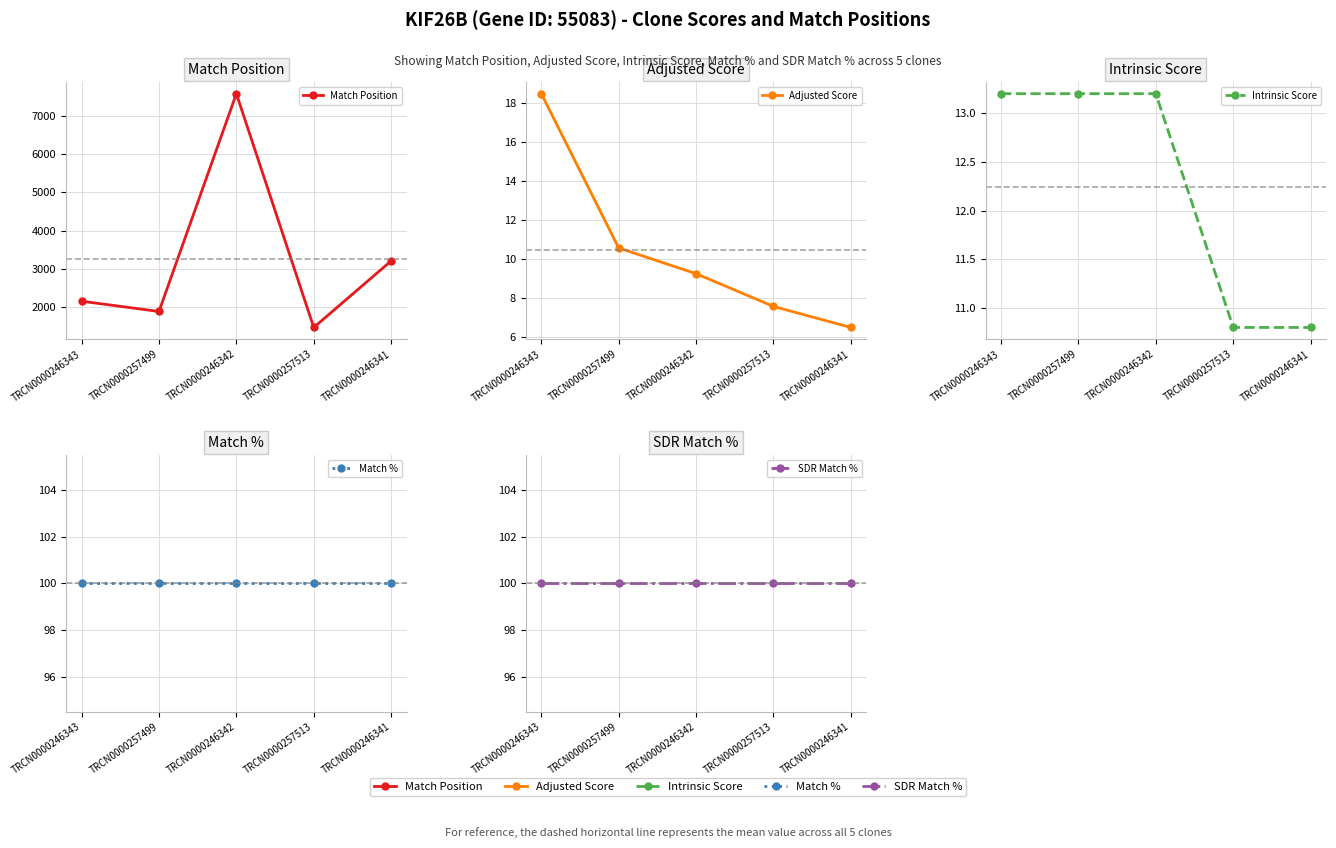

Reading left to right, what are all the values shown in this chart?

Match Position: TRCN0000246343=2156.0	TRCN0000257499=1888.0	TRCN0000246342=7572.0	TRCN0000257513=1471.0	TRCN0000246341=3208.0
Adjusted Score: TRCN0000246343=18.5	TRCN0000257499=10.6	TRCN0000246342=9.2	TRCN0000257513=7.6	TRCN0000246341=6.5
Intrinsic Score: TRCN0000246343=13.2	TRCN0000257499=13.2	TRCN0000246342=13.2	TRCN0000257513=10.8	TRCN0000246341=10.8
Match %: TRCN0000246343=100.0	TRCN0000257499=100.0	TRCN0000246342=100.0	TRCN0000257513=100.0	TRCN0000246341=100.0
SDR Match %: TRCN0000246343=100.0	TRCN0000257499=100.0	TRCN0000246342=100.0	TRCN0000257513=100.0	TRCN0000246341=100.0